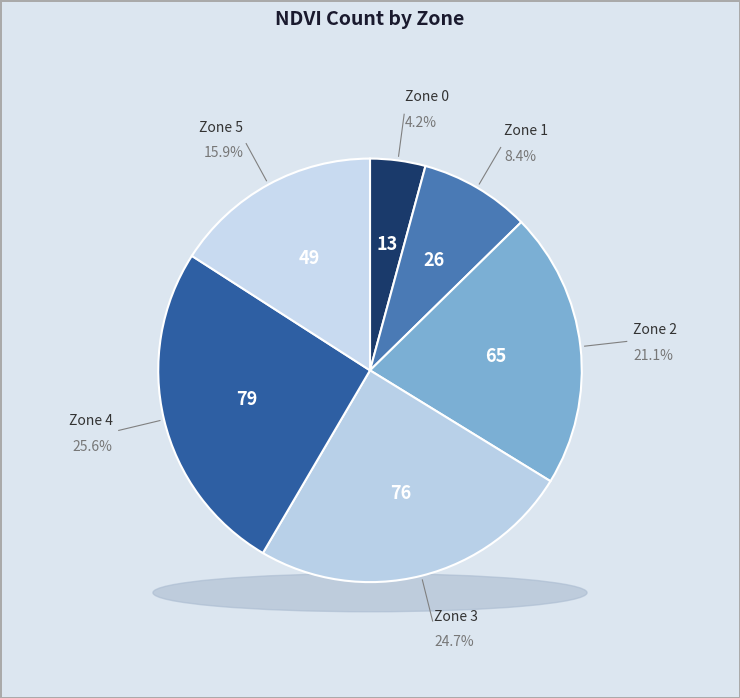

Does Zone 2 represent more than half of the total?

No